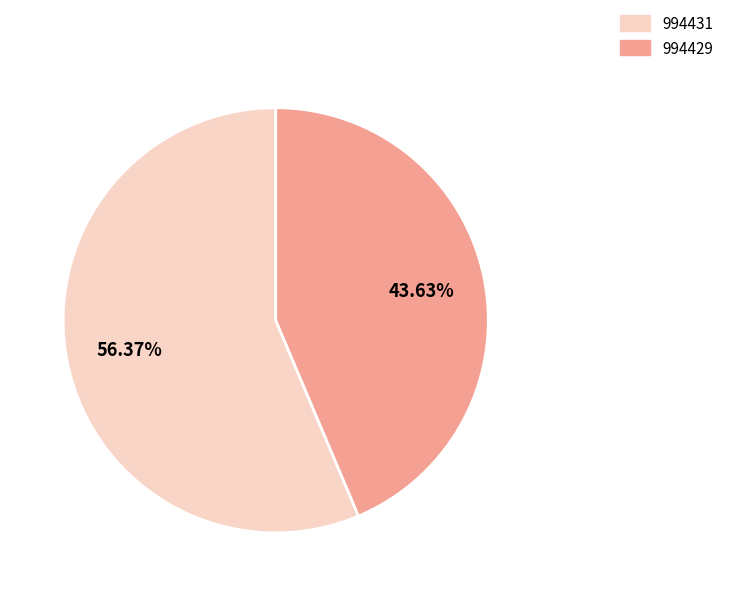

Which slice is the smallest?

994429